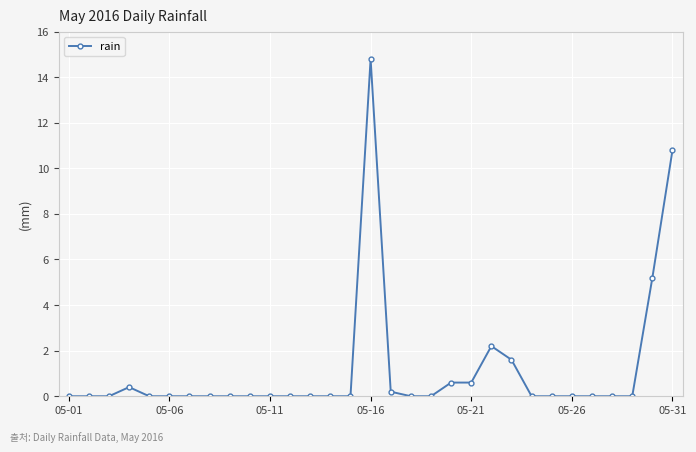

What is the greatest value displayed?

14.8